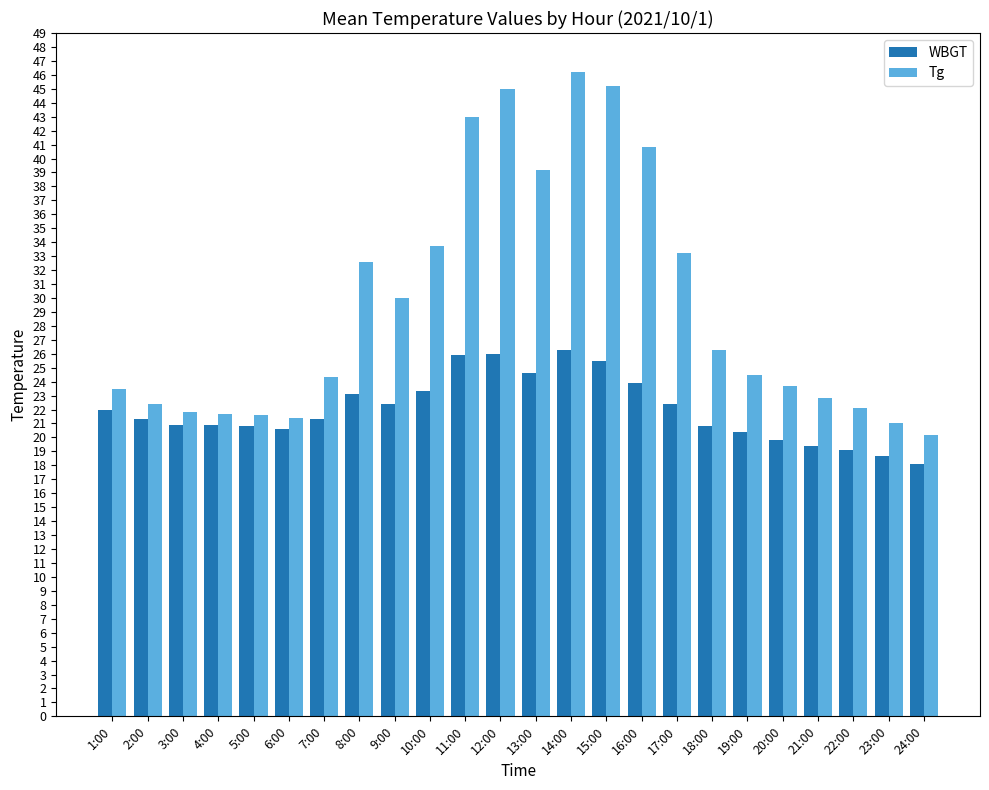

True or false: WBGT has a value of 18.1 at 24:00.

True